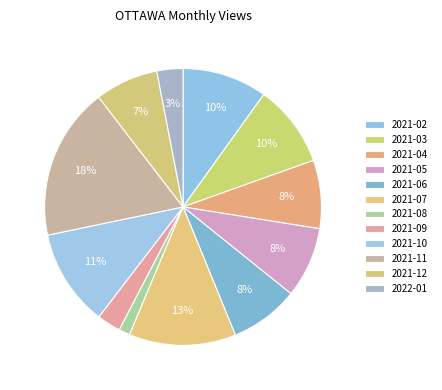

Approximately how many times larger is the value at 2021-08 compared to 2022-01?

0.4